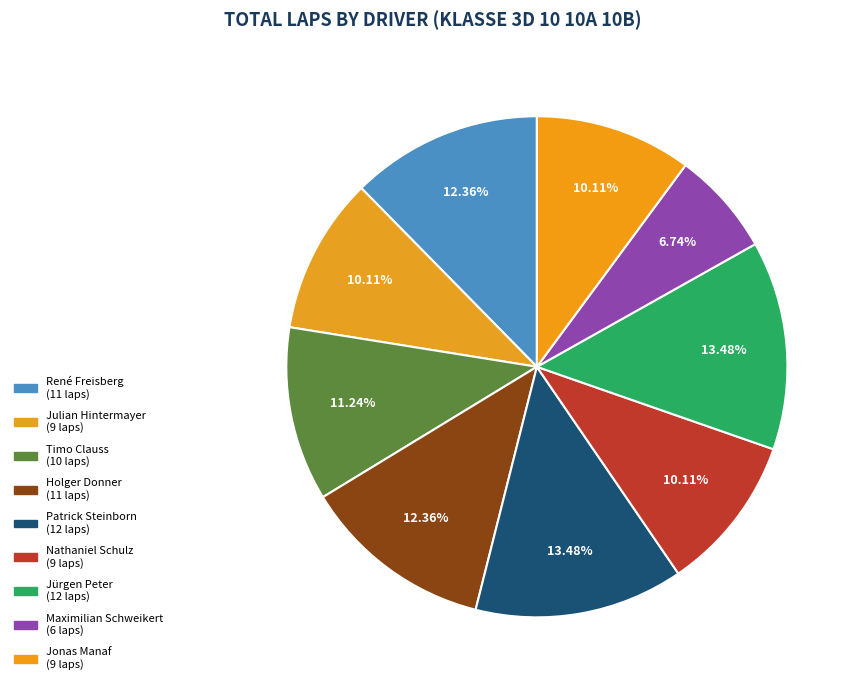

What is the smallest slice in the pie chart?

Maximilian Schweikert